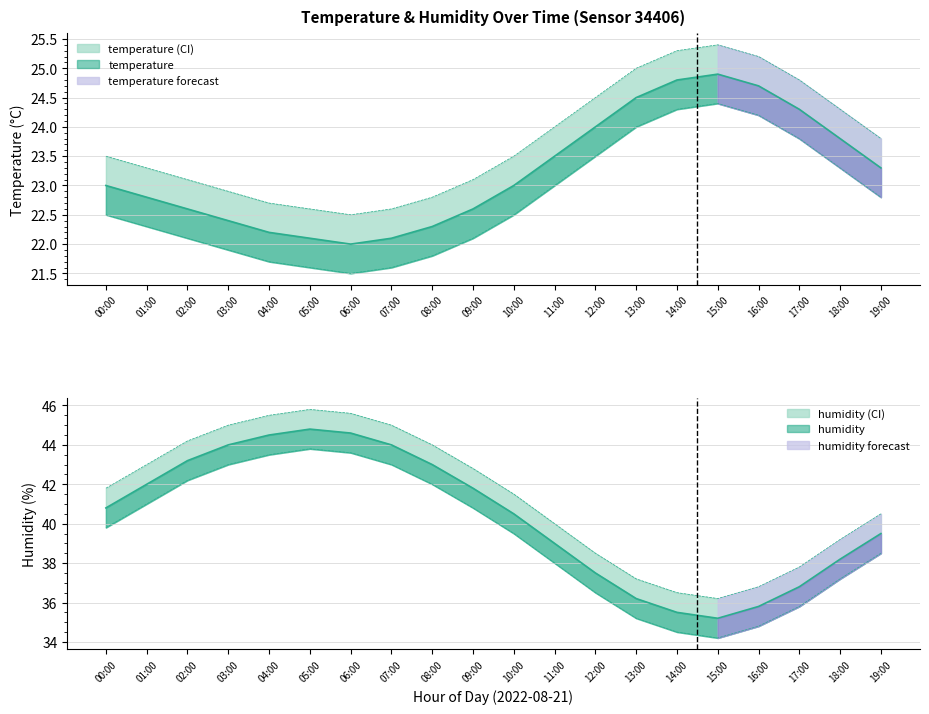

Count the number of data series in this chart.

6